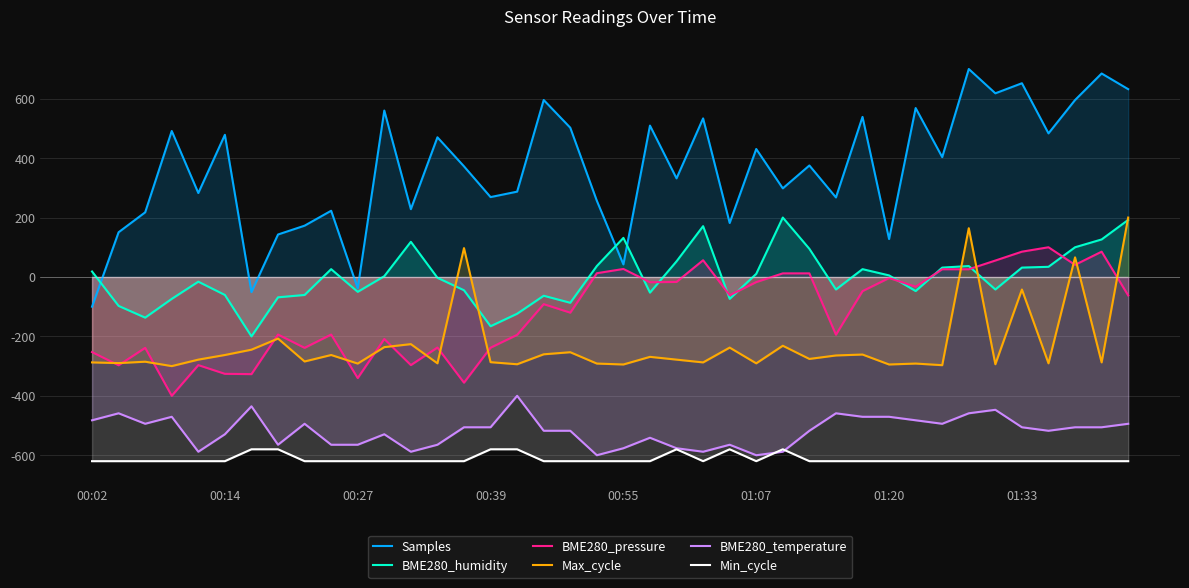

Rank the series at 11 from highest to lowest value.

Samples, BME280_humidity, BME280_pressure, Max_cycle, BME280_temperature, Min_cycle